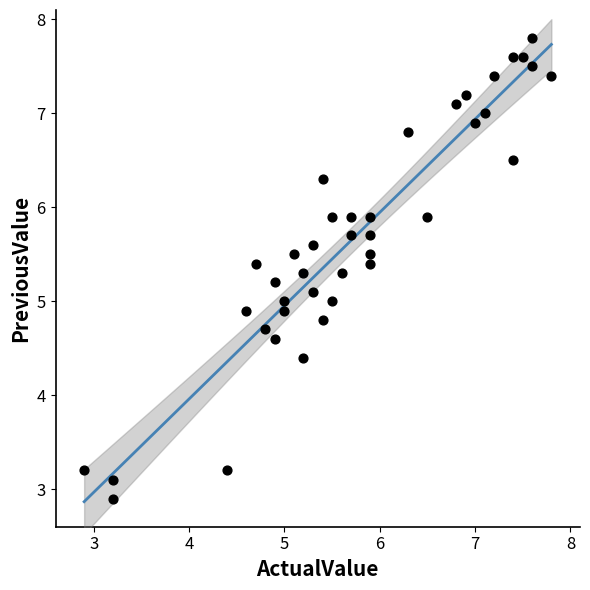

What is the range of Y values (max minus min)?

4.9